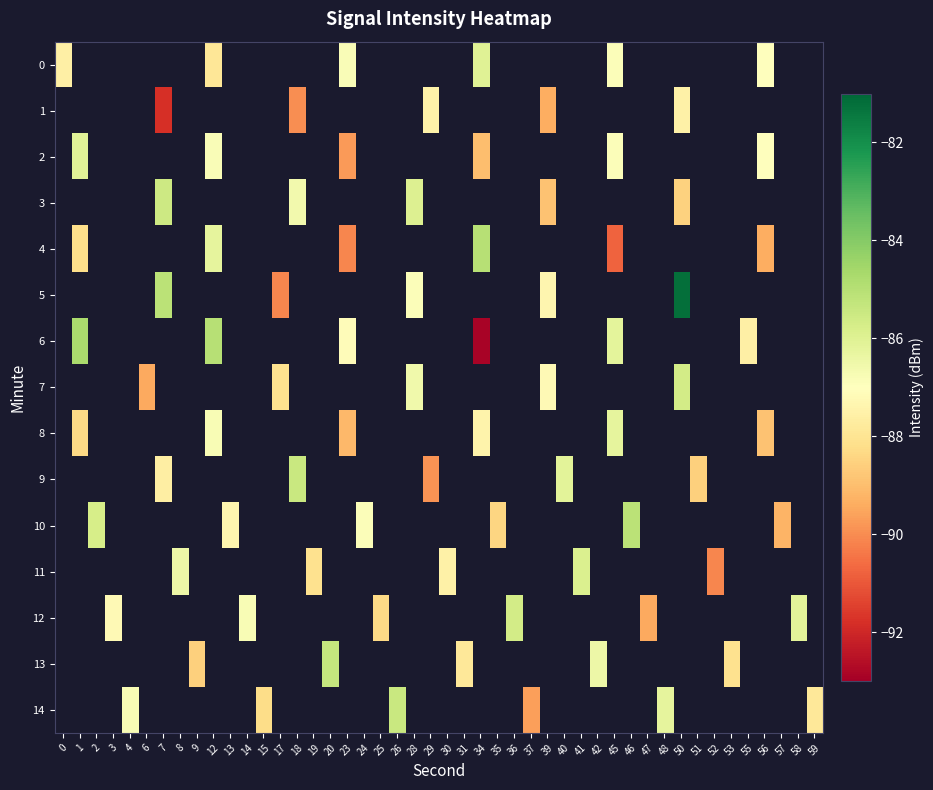

Which has a higher value, 56 or 0?

56